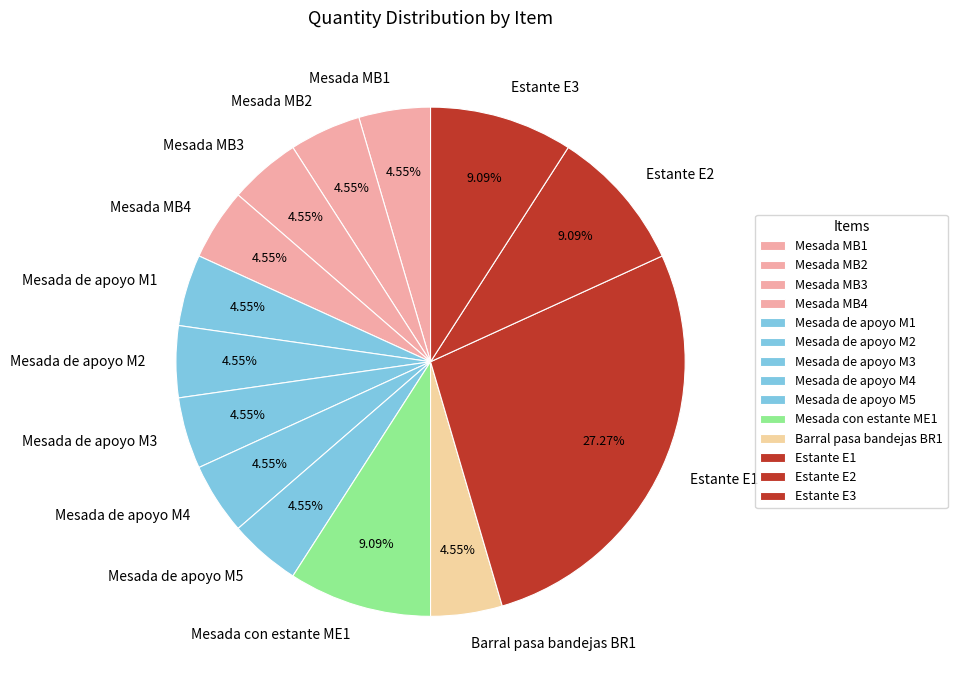

Is the sum of Mesada con estante ME1 and Mesada MB1 greater than half?

No